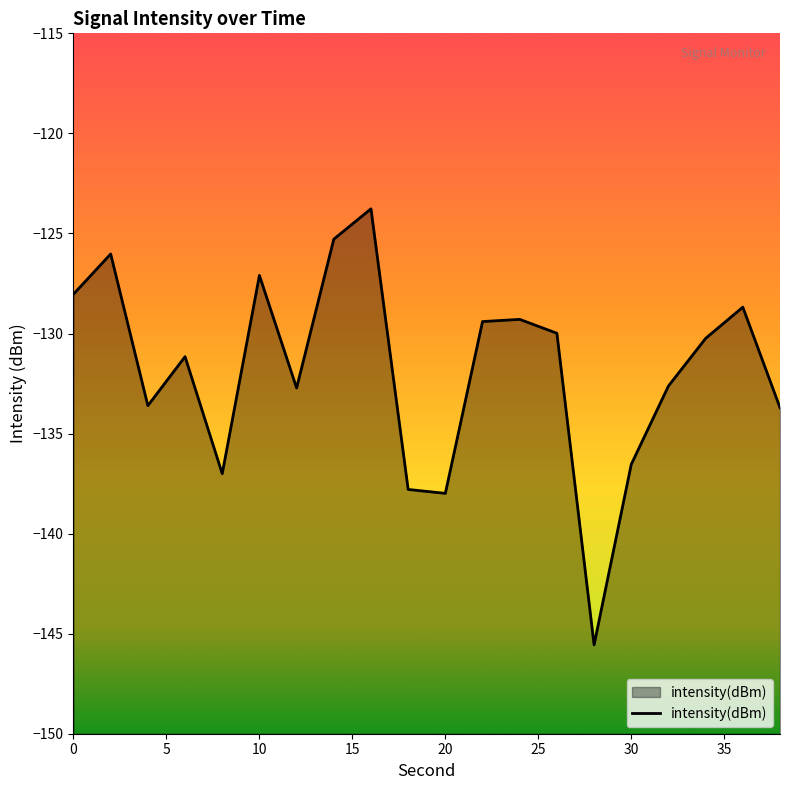

Is it true that the value at 20 is -226.5?

False